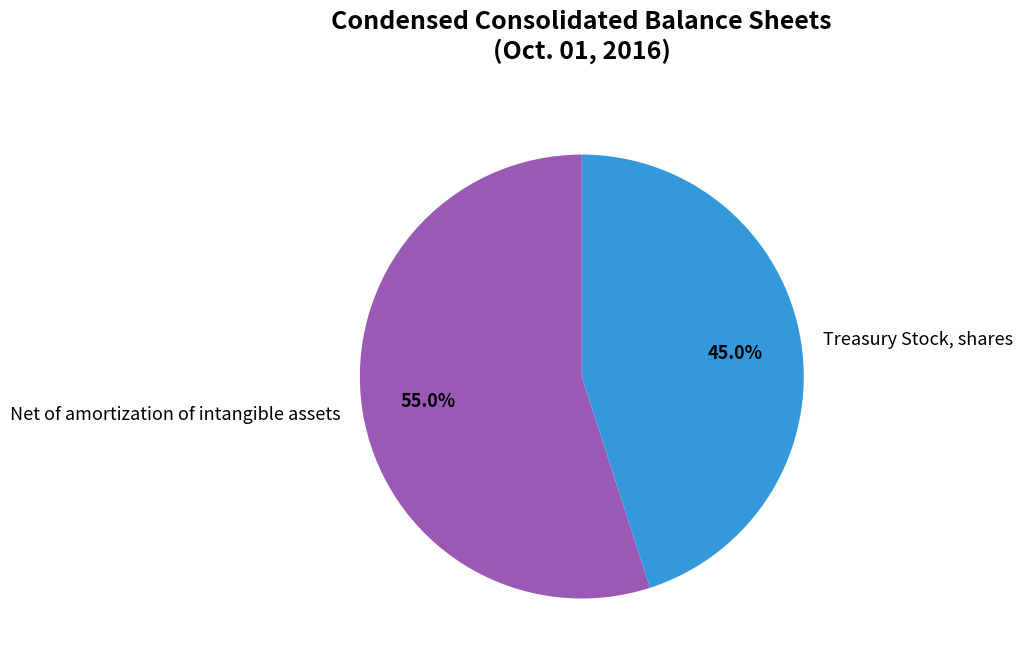

Approximately how many times larger is the value at Treasury Stock, shares compared to Net of amortization of intangible assets?

0.8